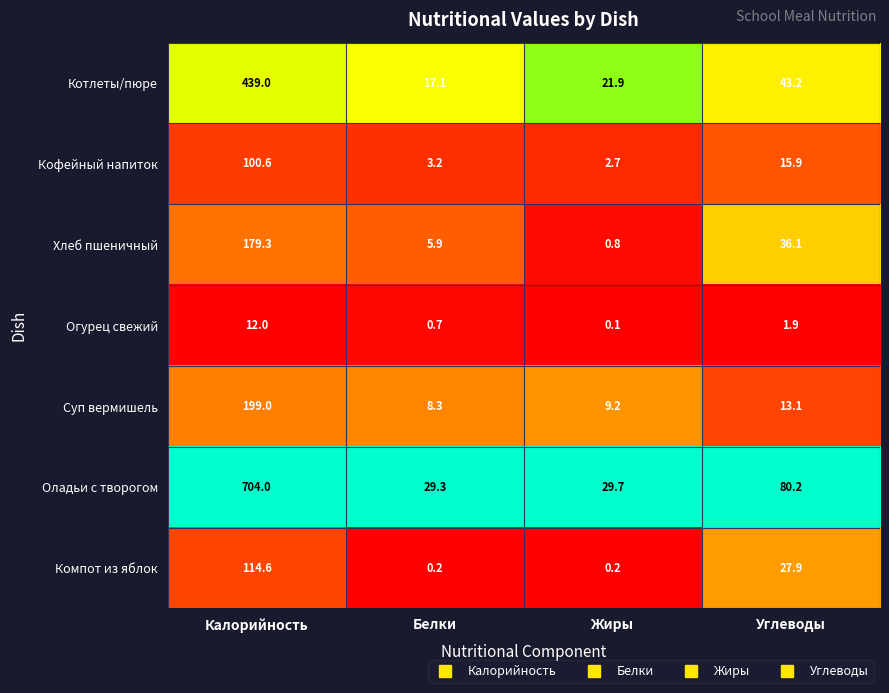

What is the spread (max minus min) of values at Жиры?

29.6